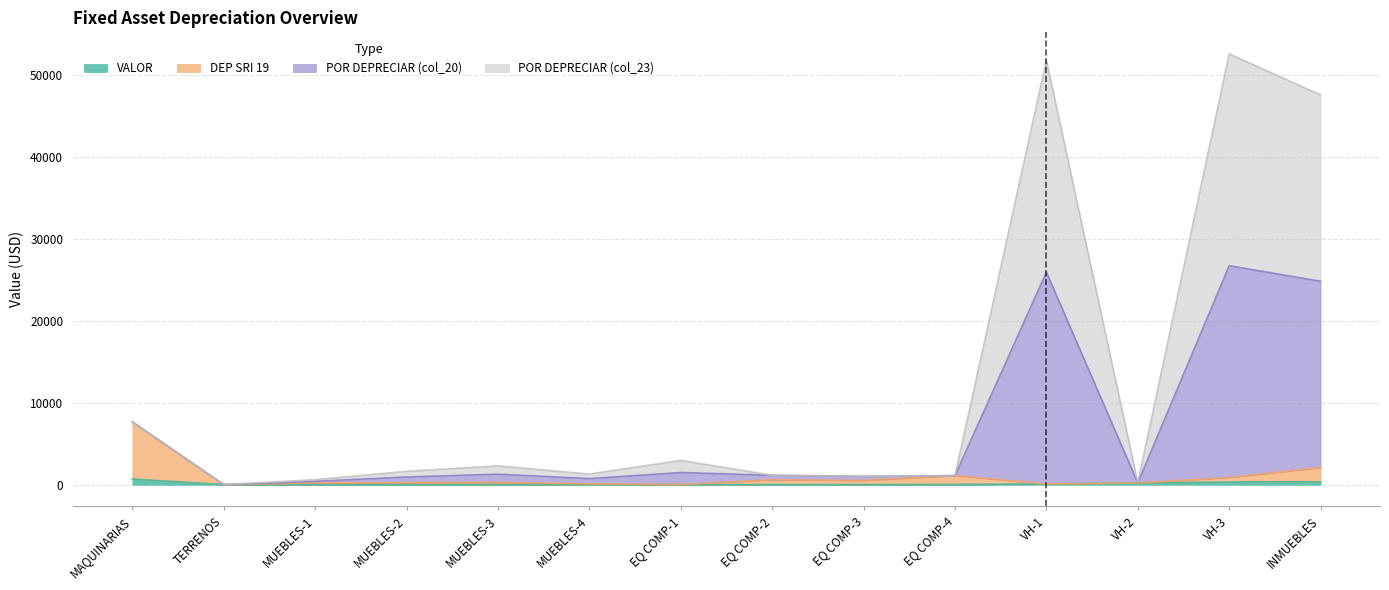

At which label does VALOR reach its minimum?

MUEBLES-4